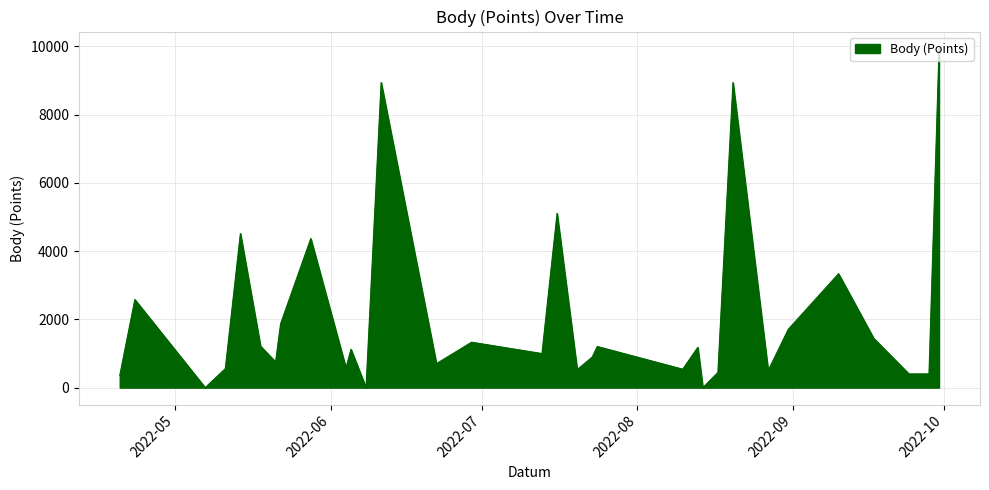

What is the difference between the maximum and minimum values?

9936